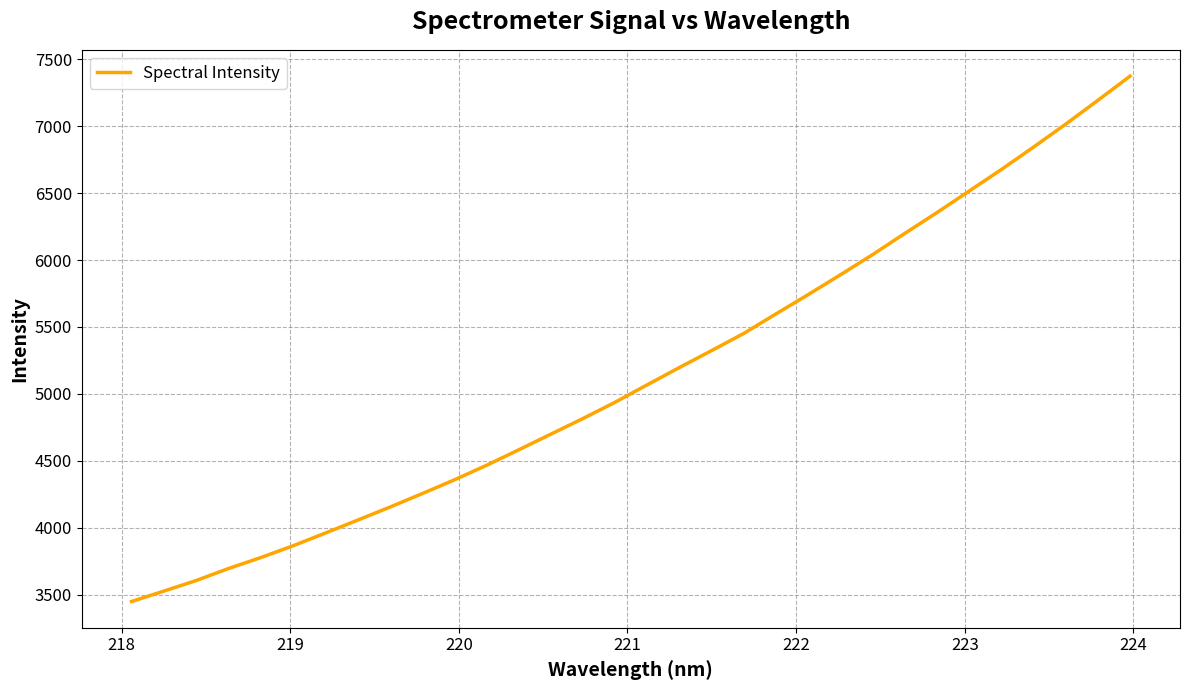

What is the minimum value shown in the chart?

3448.6